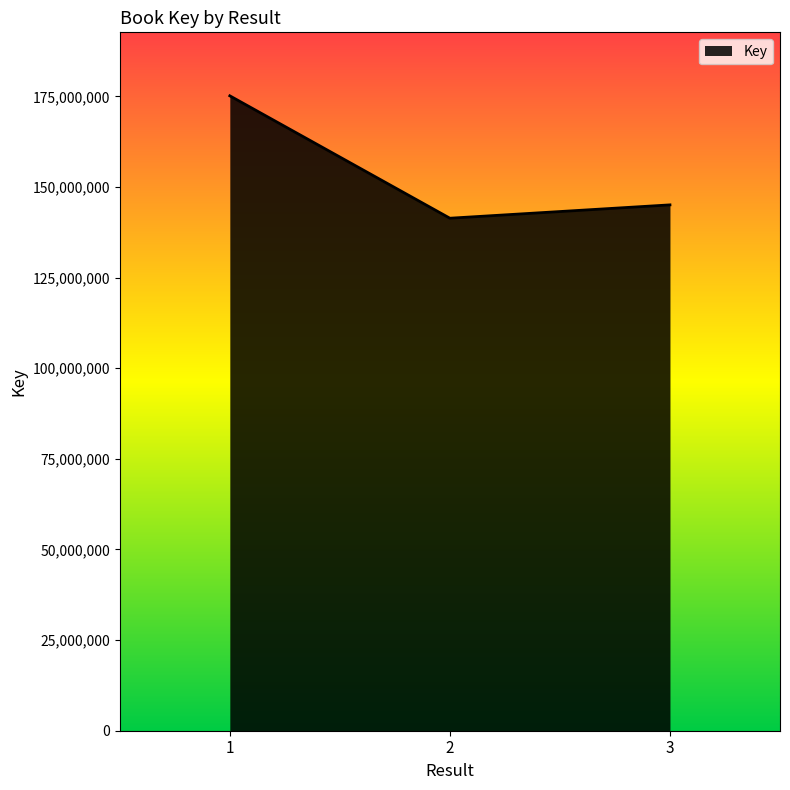

How many values are between 141393520 and 175162764?

3